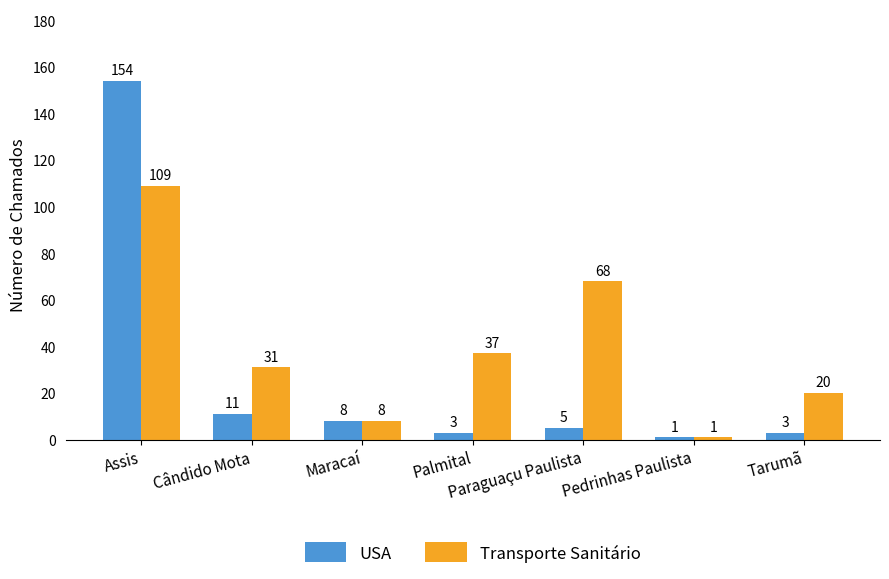

How many groups of bars are there?

7